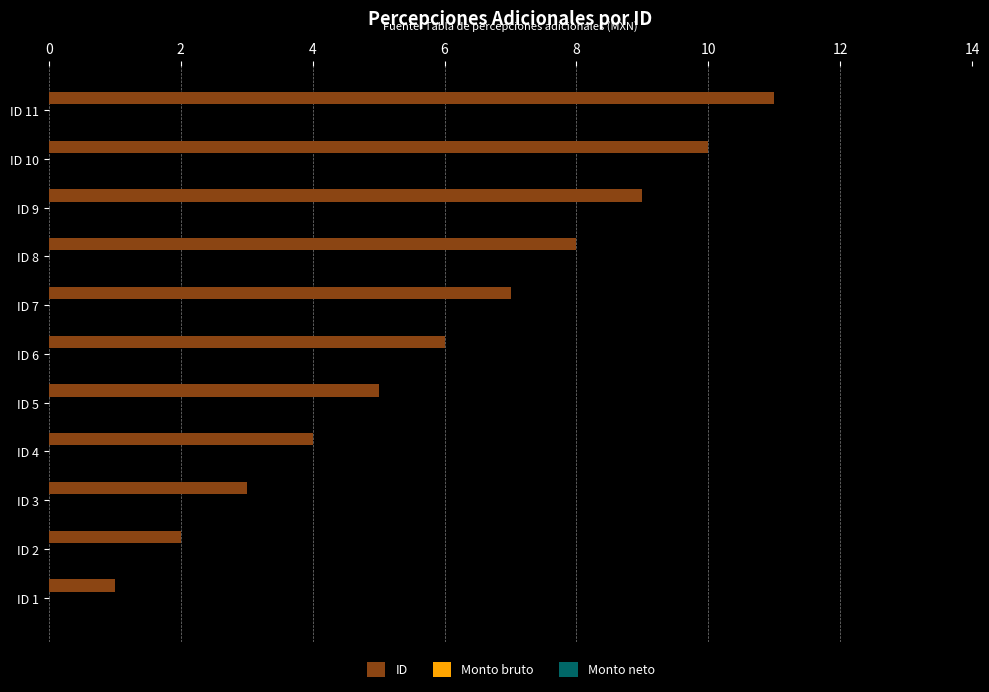

Rank the categories by value from lowest to highest.

ID 1, ID 2, ID 3, ID 4, ID 5, ID 6, ID 7, ID 8, ID 9, ID 10, ID 11